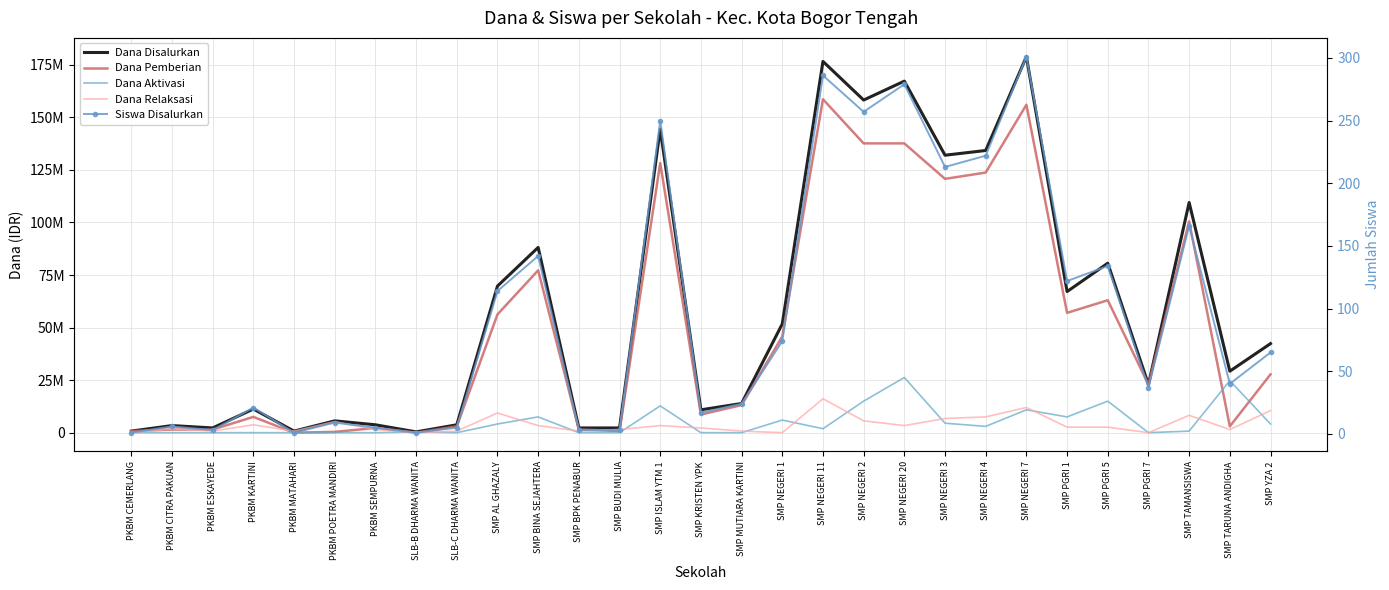

Count the number of data series in this chart.

5